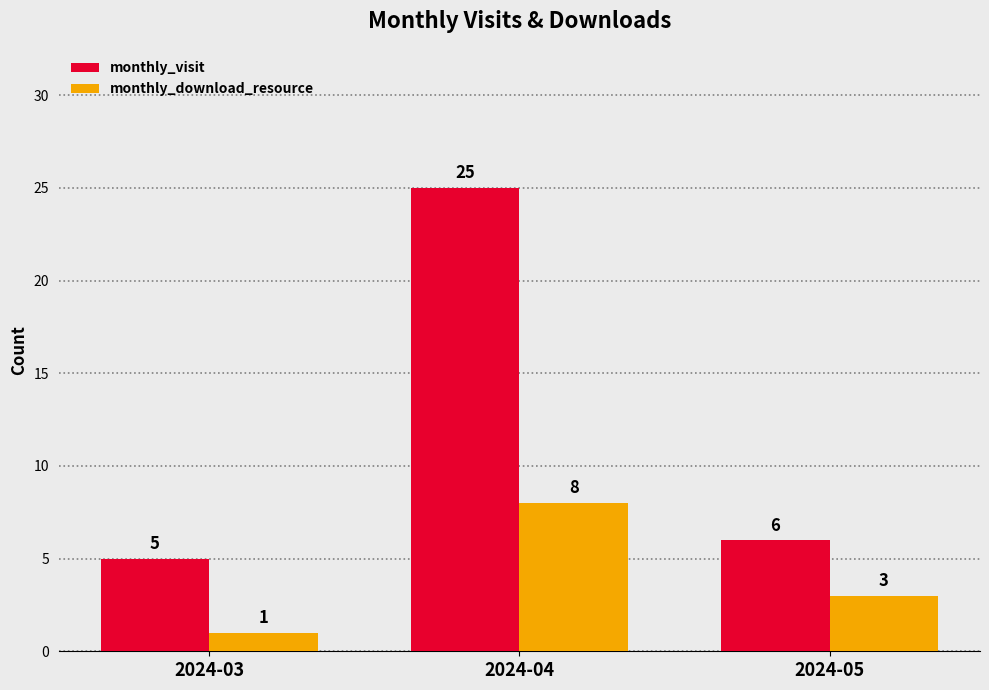

Which series has the widest spread of values?

monthly_visit